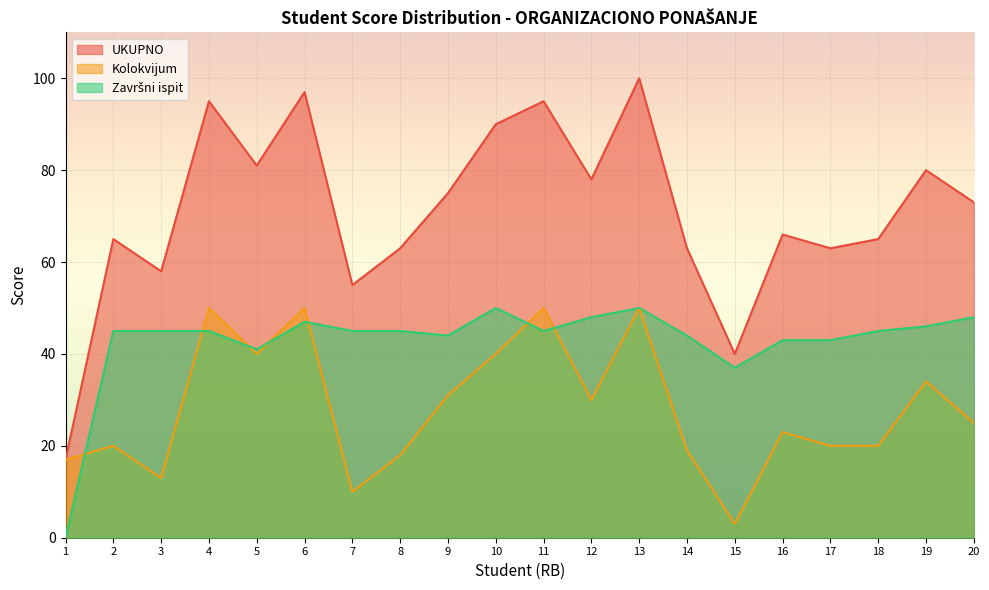

List the series in order of their overall mean, lowest first.

Kolokvijum, Završni ispit, UKUPNO